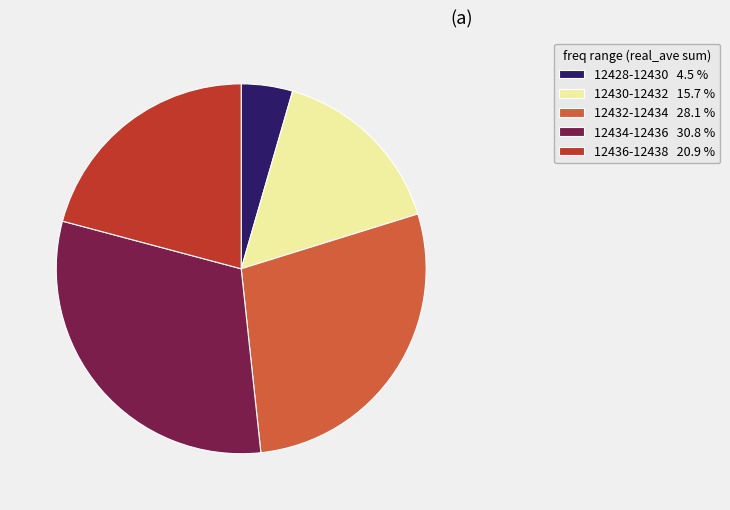

How many segments does this pie chart have?

5